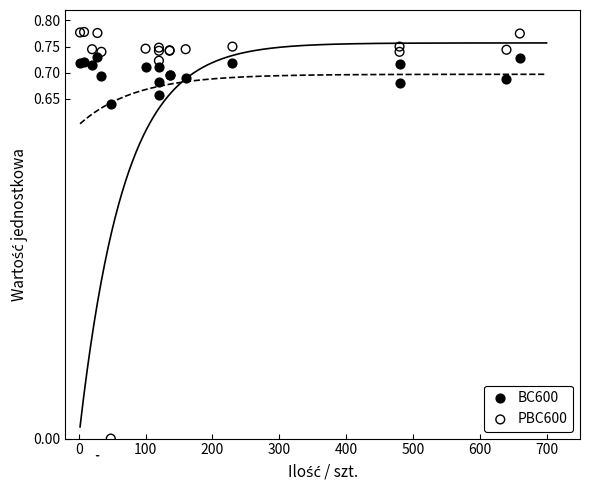

Which series contains the highest Y value?

PBC600